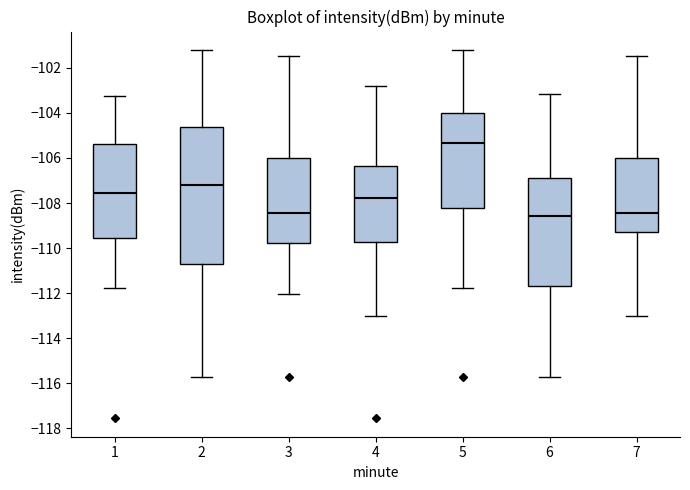

Where does the lower whisker of the box at x = 1 end on the y-axis? The values are not printed on the chart, so give them approximately, as read against the axis.

-111.8